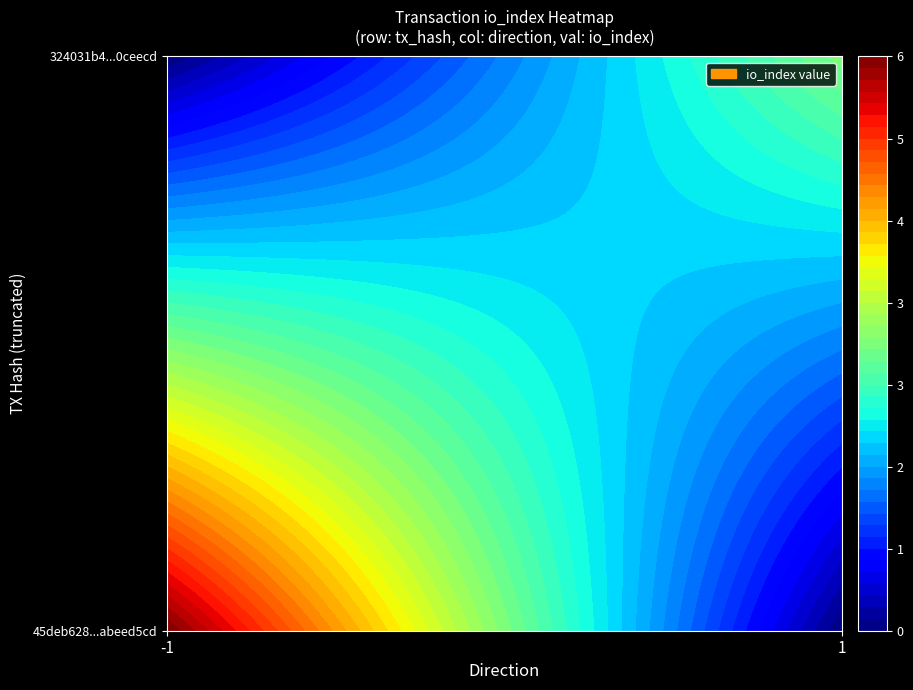

What is the approximate value of 324031b4376d97e12adbc7513df27a08f0ceecd at direction?

1